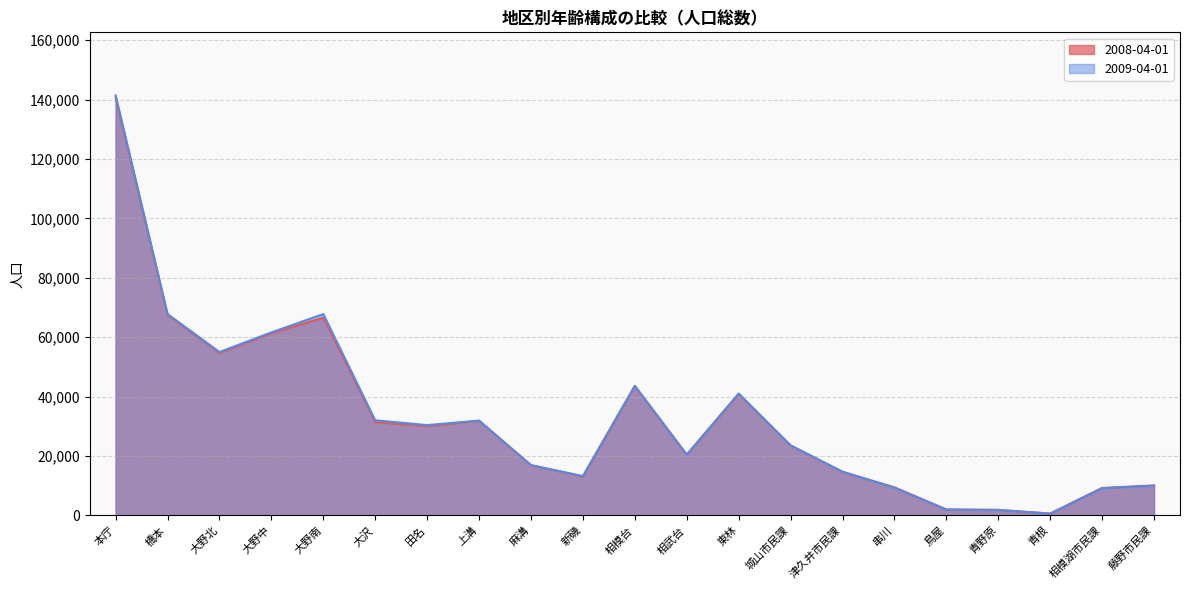

At how many categories does at least one series exceed 110791?

1